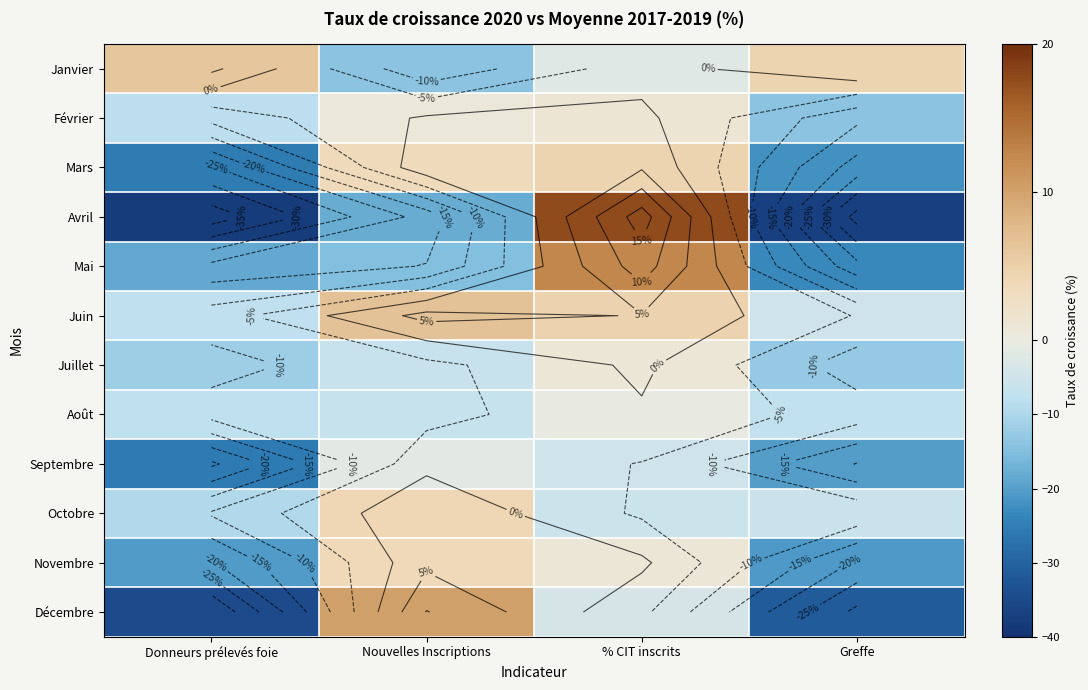

Which series changed the most between Nouvelles Inscriptions and Greffe?

Décembre